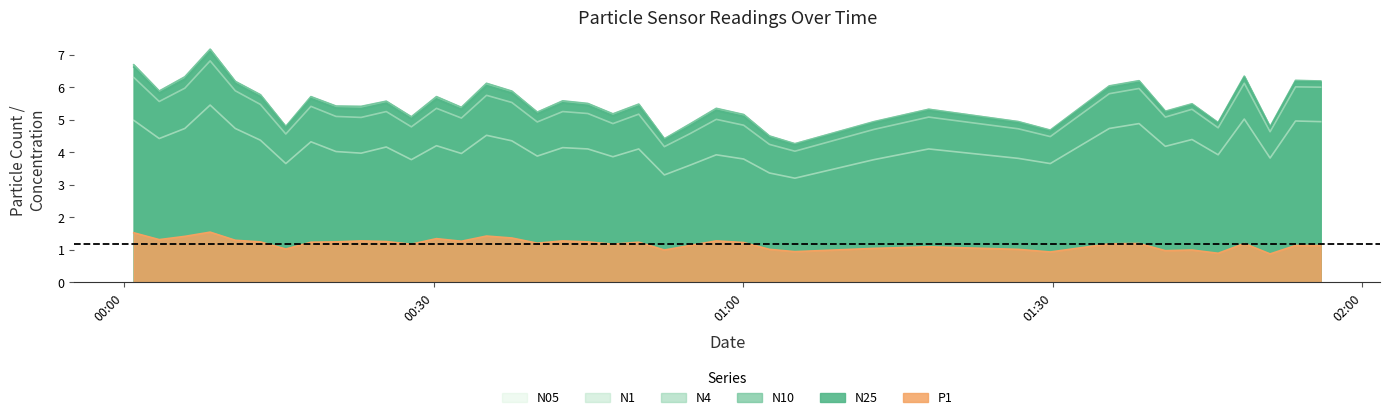

Where is the first local minimum for P1?

2023-04-01T00:03:24